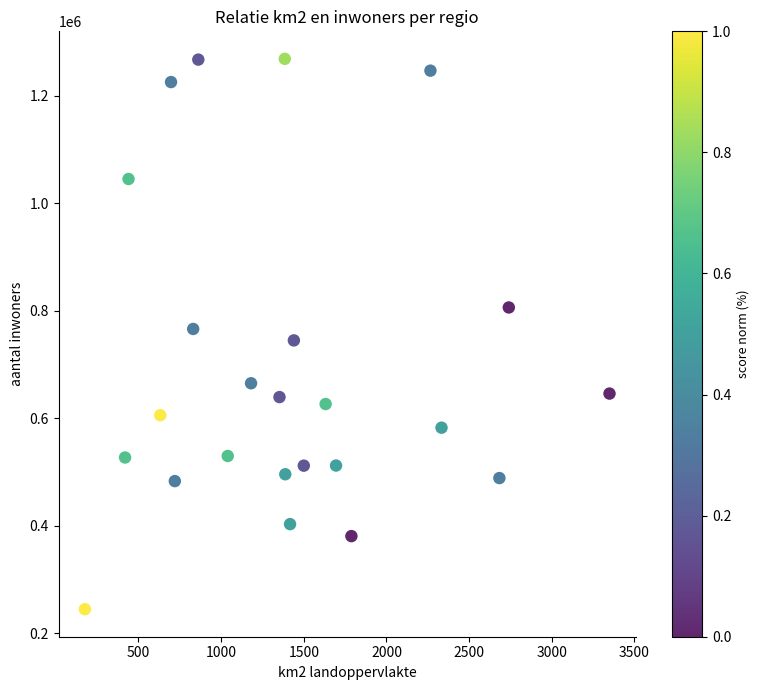

What is the range of X values (max minus min)?

3173